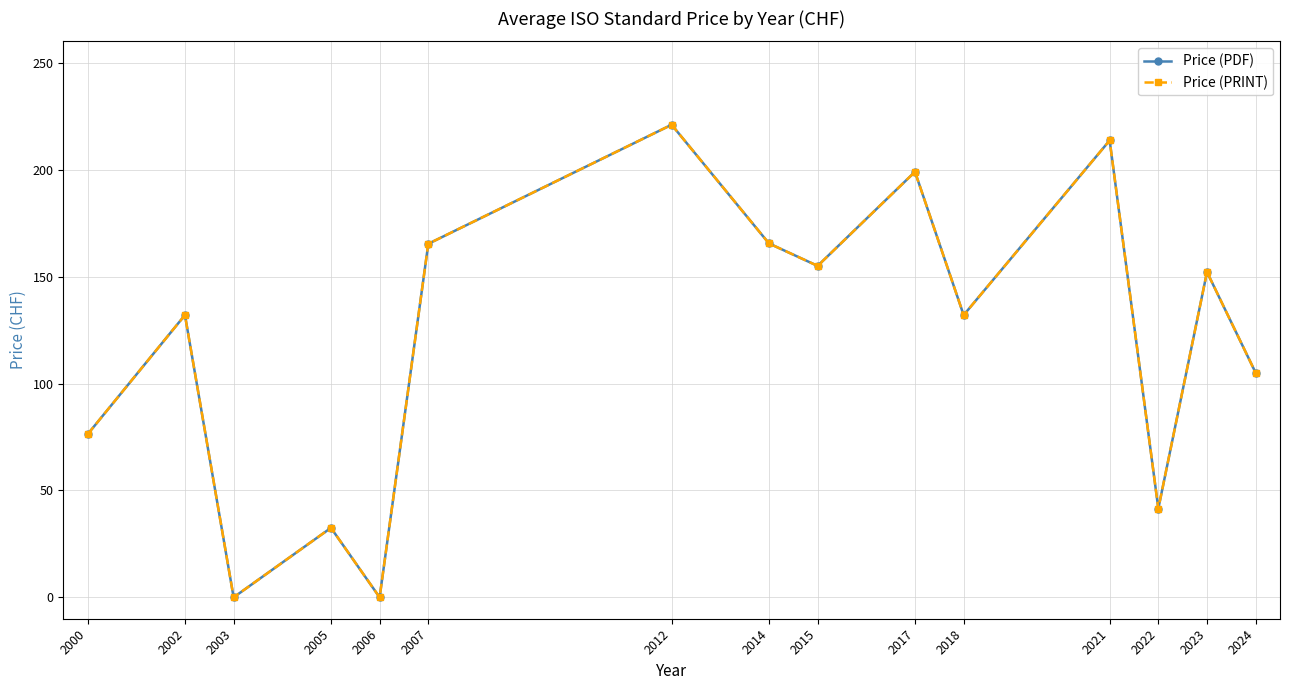

Does the chart have visible grid lines?

Yes